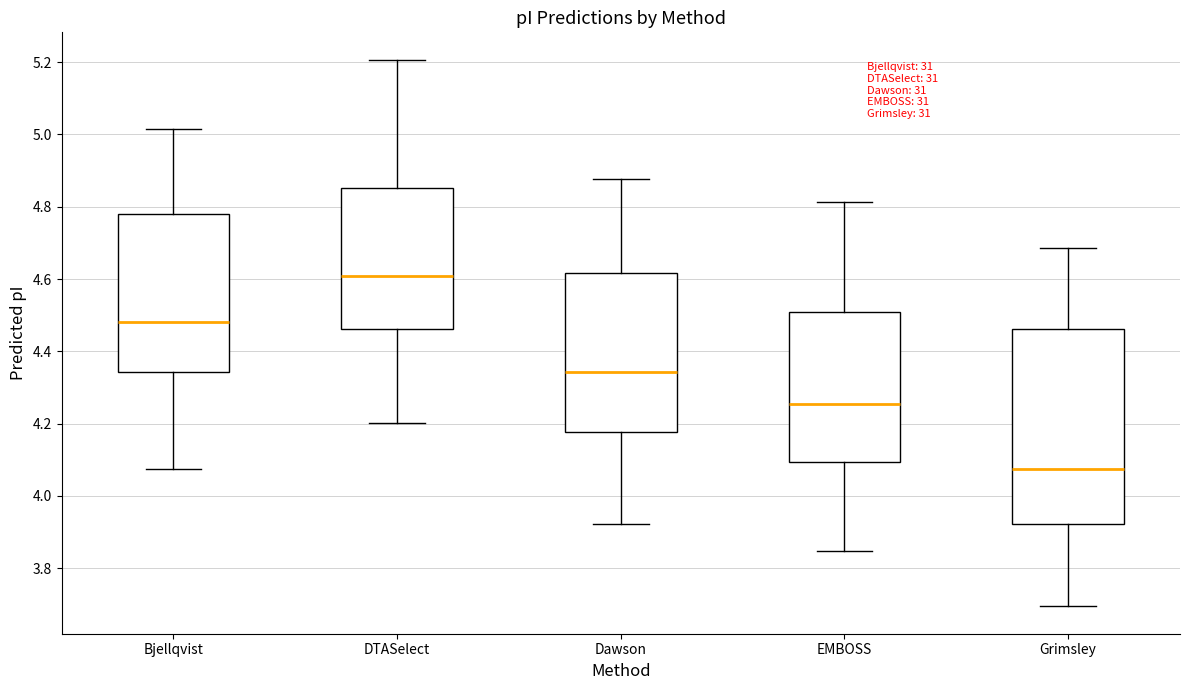

Where does the median line of the box for Bjellqvist sit on the y-axis? The values are not printed on the chart, so give them approximately, as read against the axis.

4.48